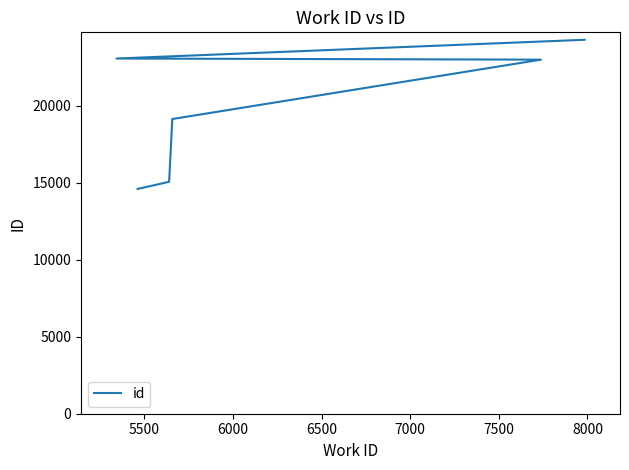

What is the difference between the maximum and minimum values?

9694